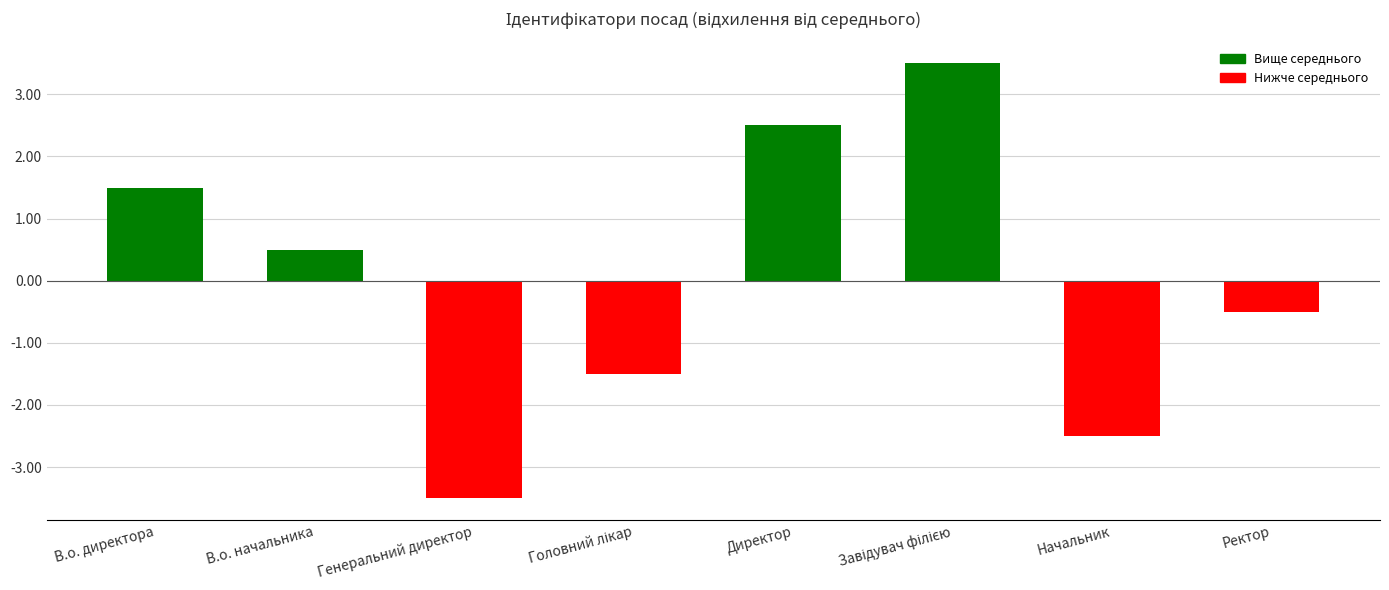

How many bars are there in total?

8